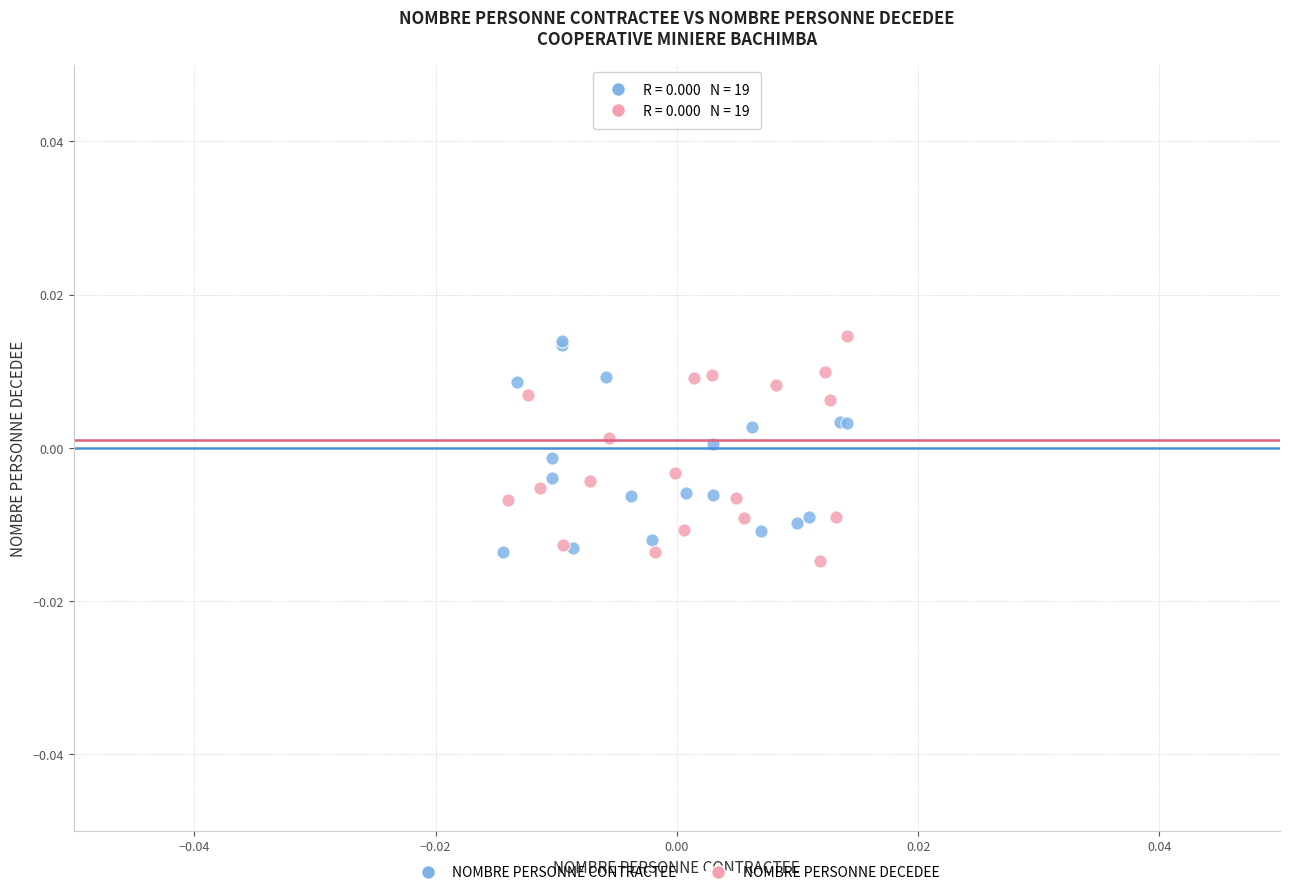

What are all the series names shown in the legend?

NOMBRE PERSONNE CONTRACTEE, NOMBRE PERSONNE DECEDEE